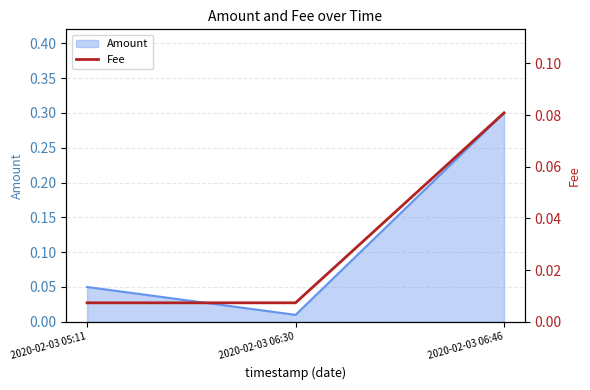

Reading right to left, transcribe all the data shown in this chart.

2020-02-03 06:46=0.1	2020-02-03 06:30=0.0	2020-02-03 05:11=0.0